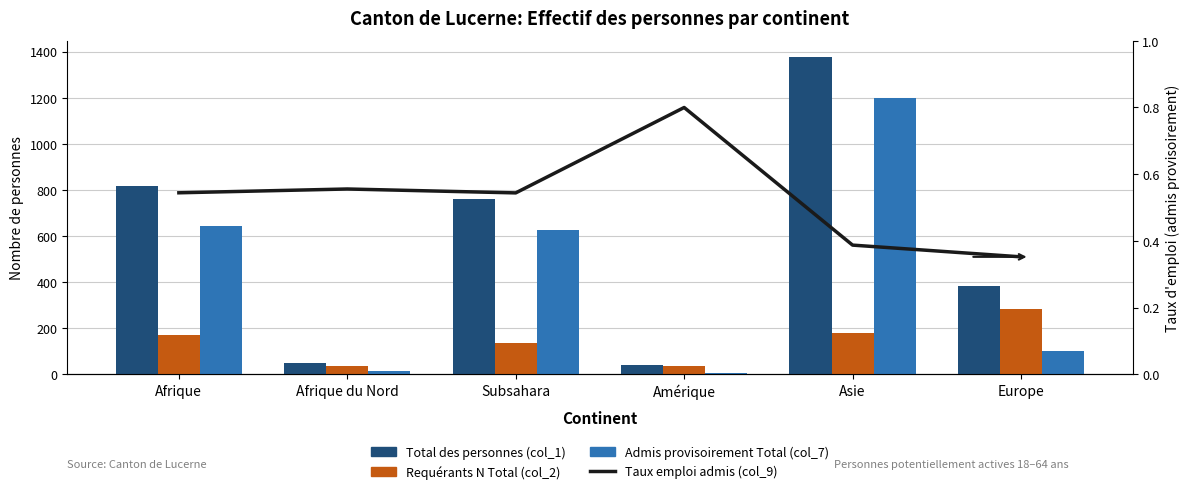

The value of Admis provisoirement Total (col_7) at Amérique is 6.0. True or false?

True